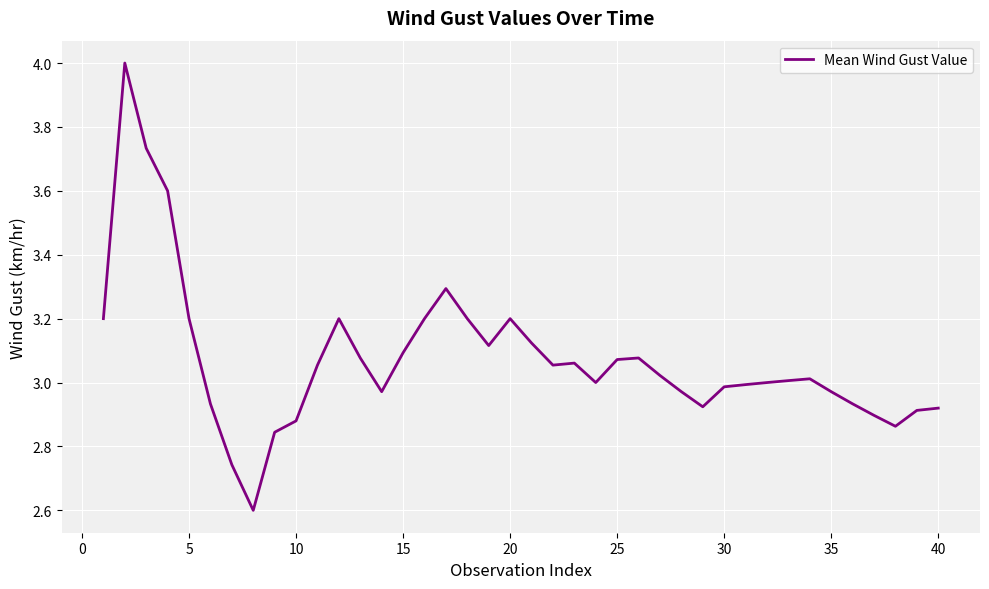

What is the difference between the maximum and minimum values?

1.4